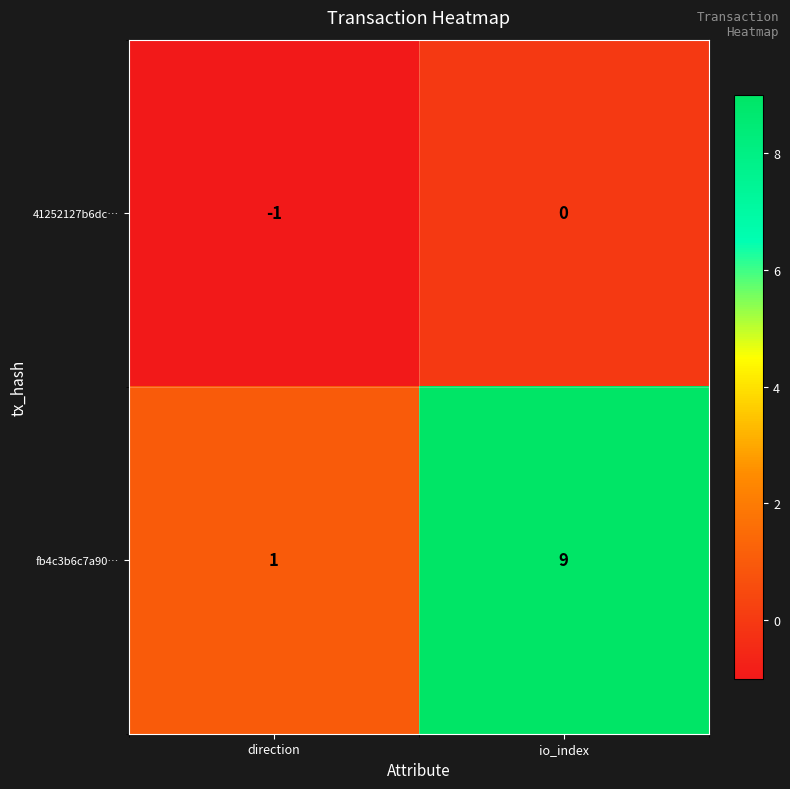

At which label is fb4c3b6c7a90… closest to 5?

direction